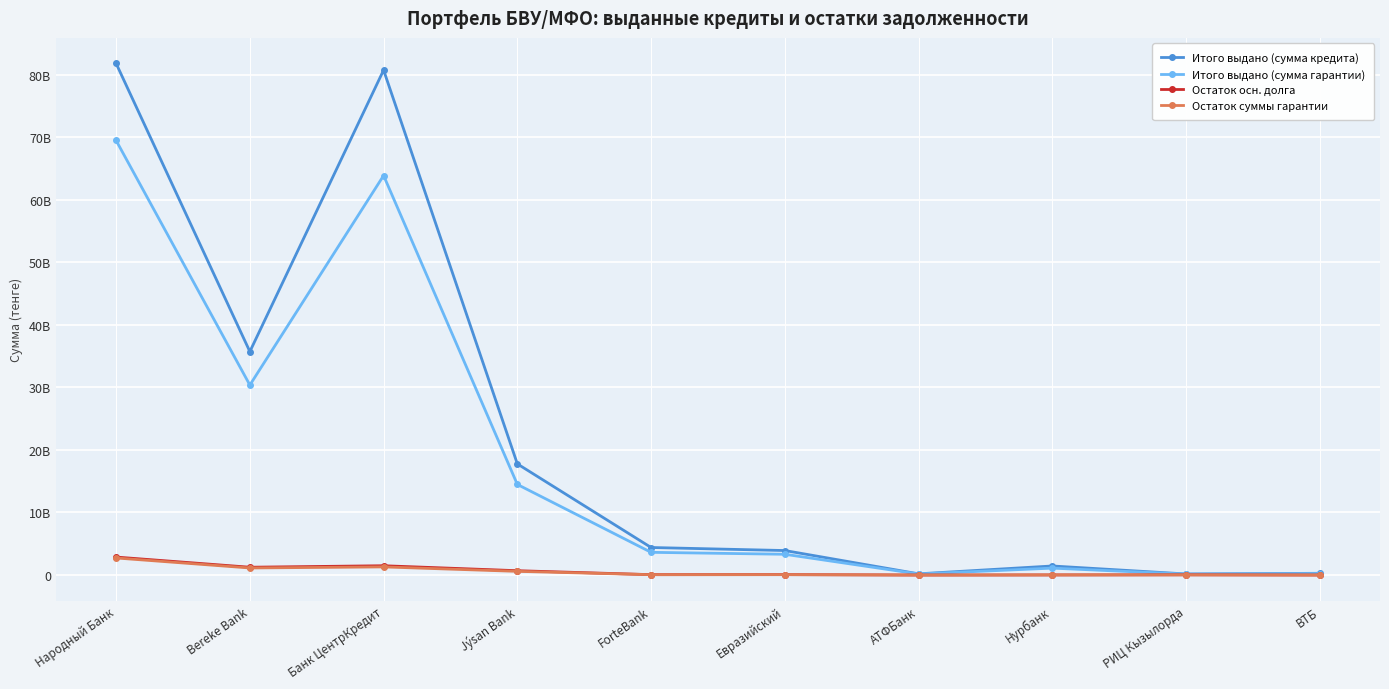

What is the average value of the Остаток суммы гарантии series?

590848798.9